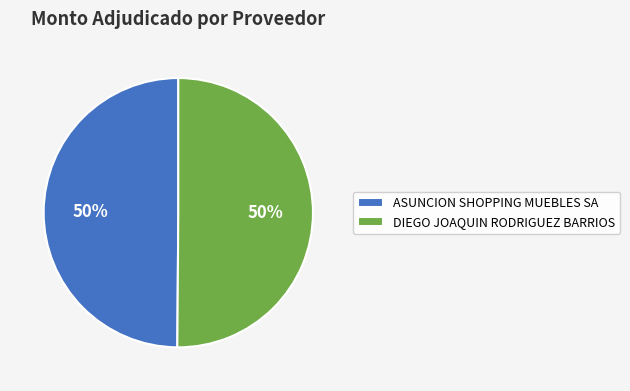

To the nearest percent, what portion does ASUNCION SHOPPING MUEBLES SA represent?

50%